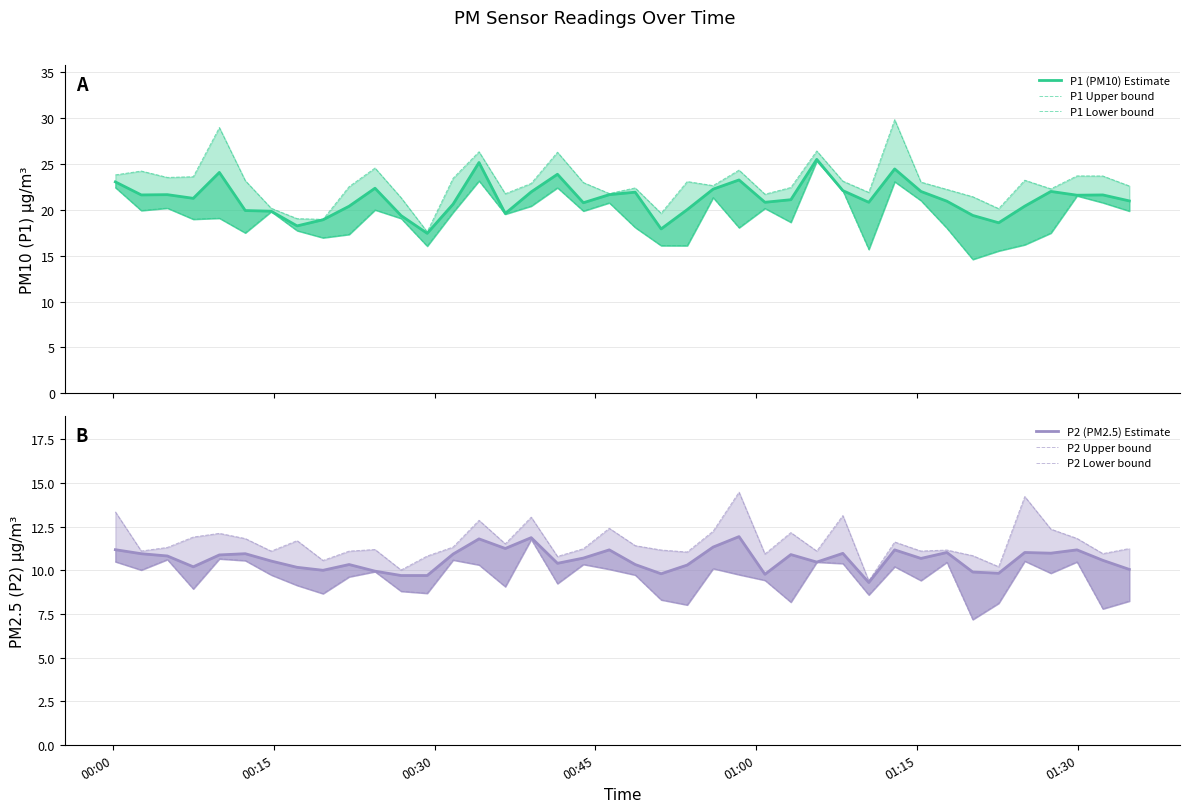

How many lines are shown in the chart?

6